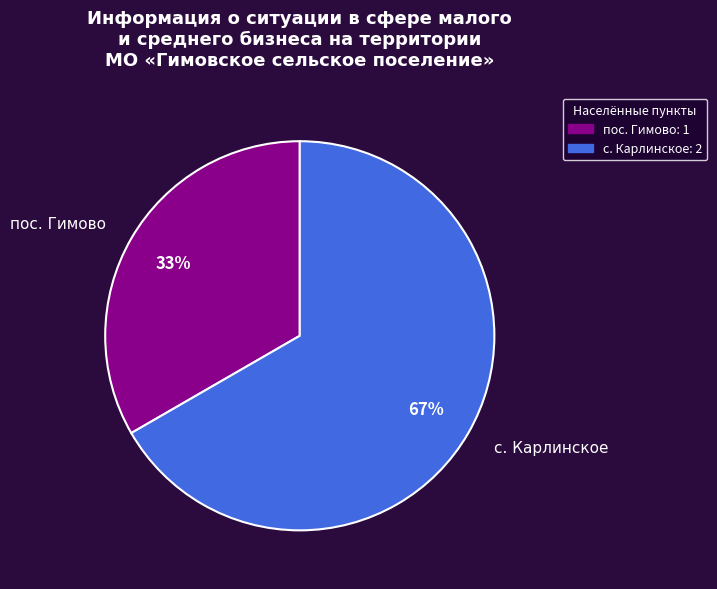

How many segments does this pie chart have?

2